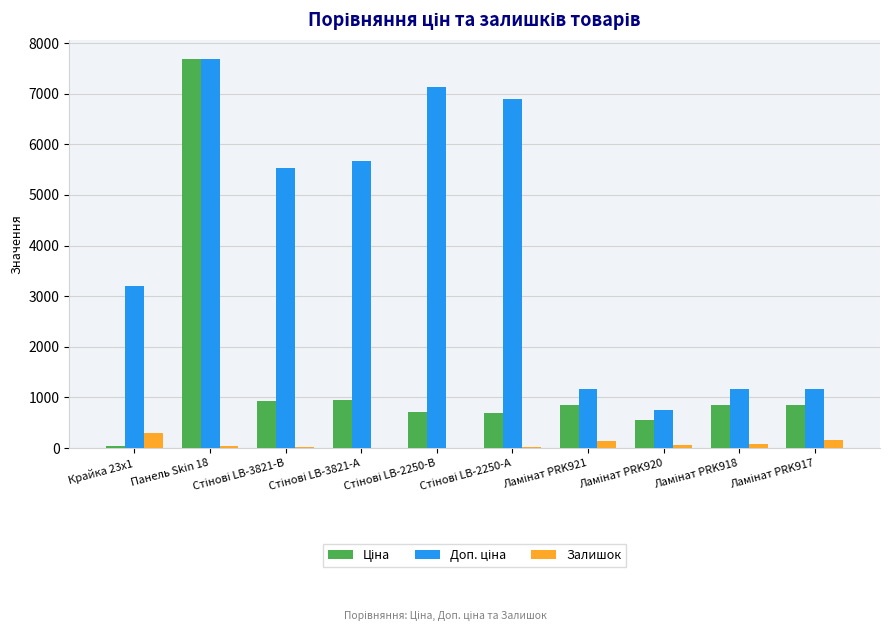

How many groups of bars are there?

10